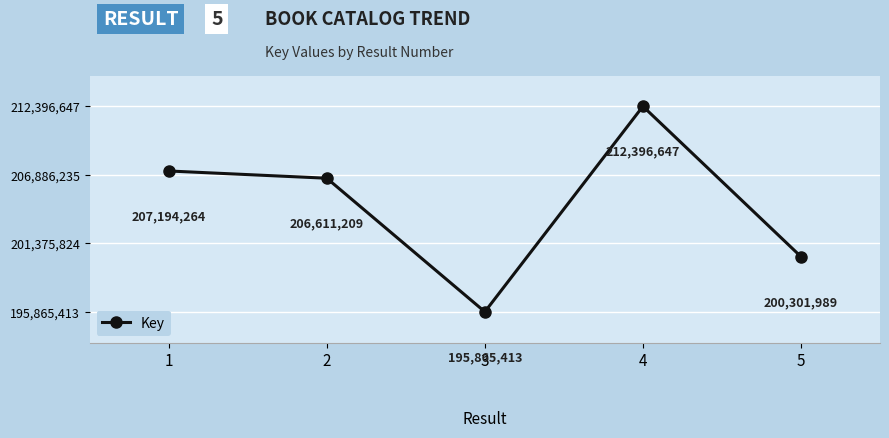

Between 4 and 1, which is larger?

4